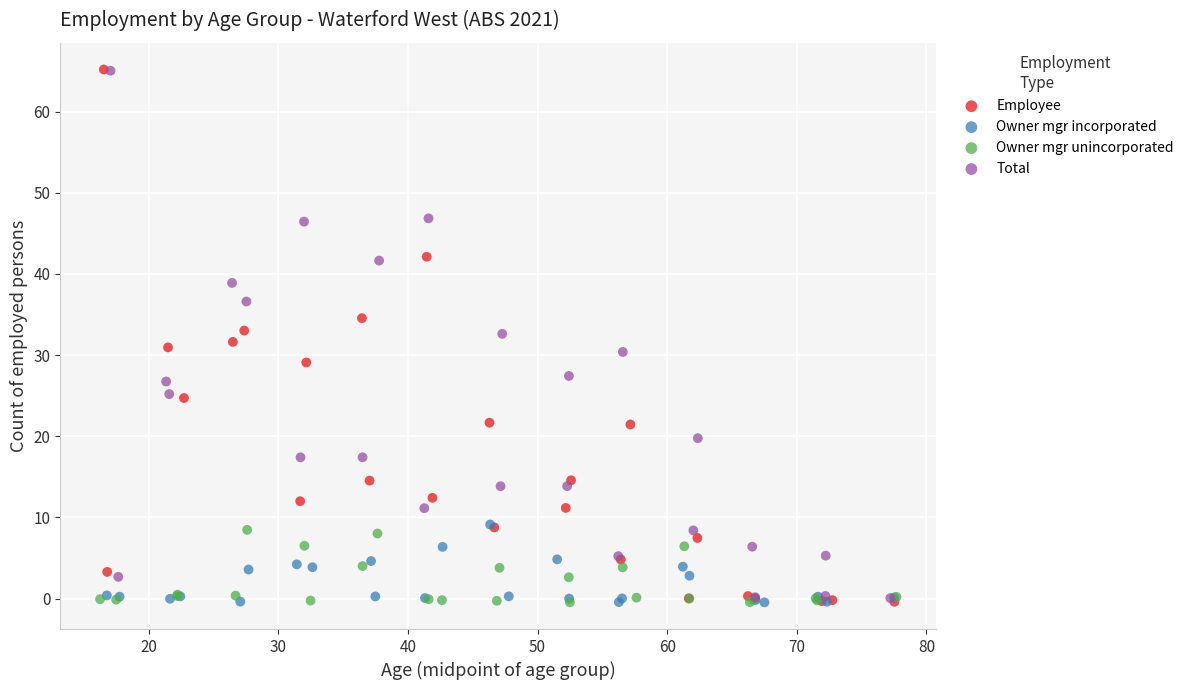

Which series has the widest spread of Y values?

Employee